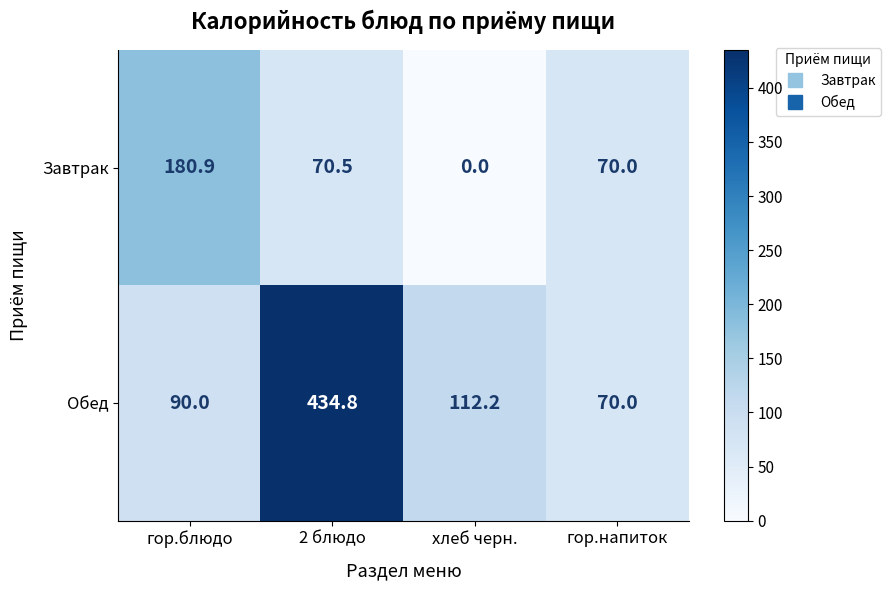

Rank the series by their average value, from lowest to highest.

Завтрак, Обед